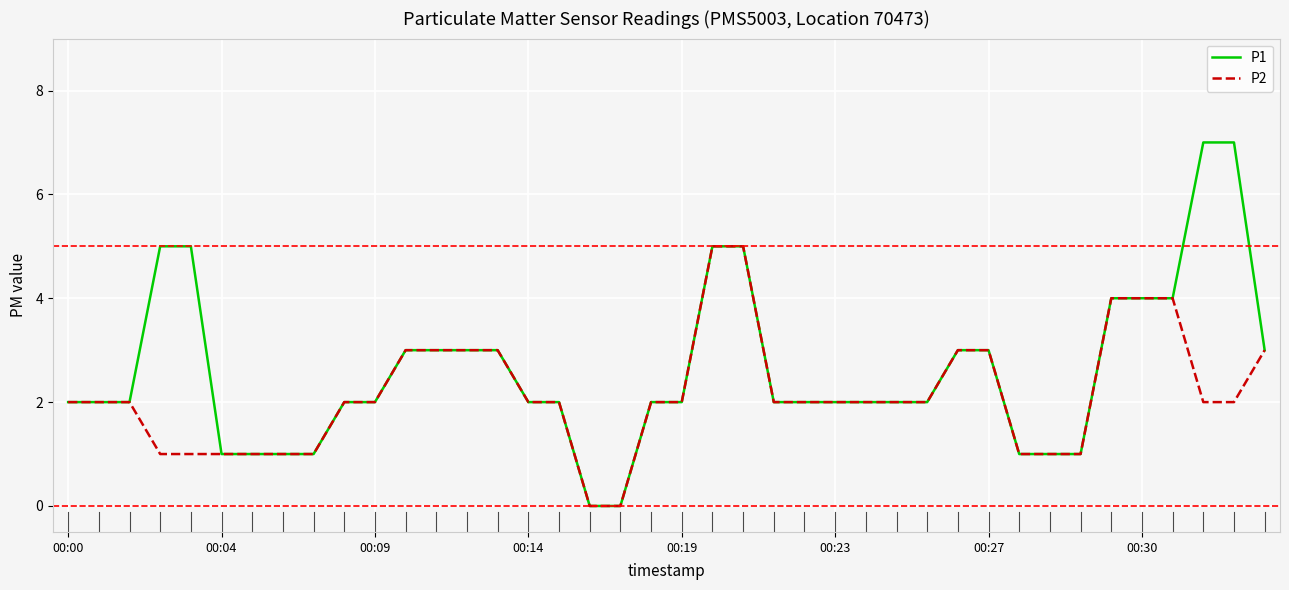

List the series in order of their peak value, lowest first.

P2, P1